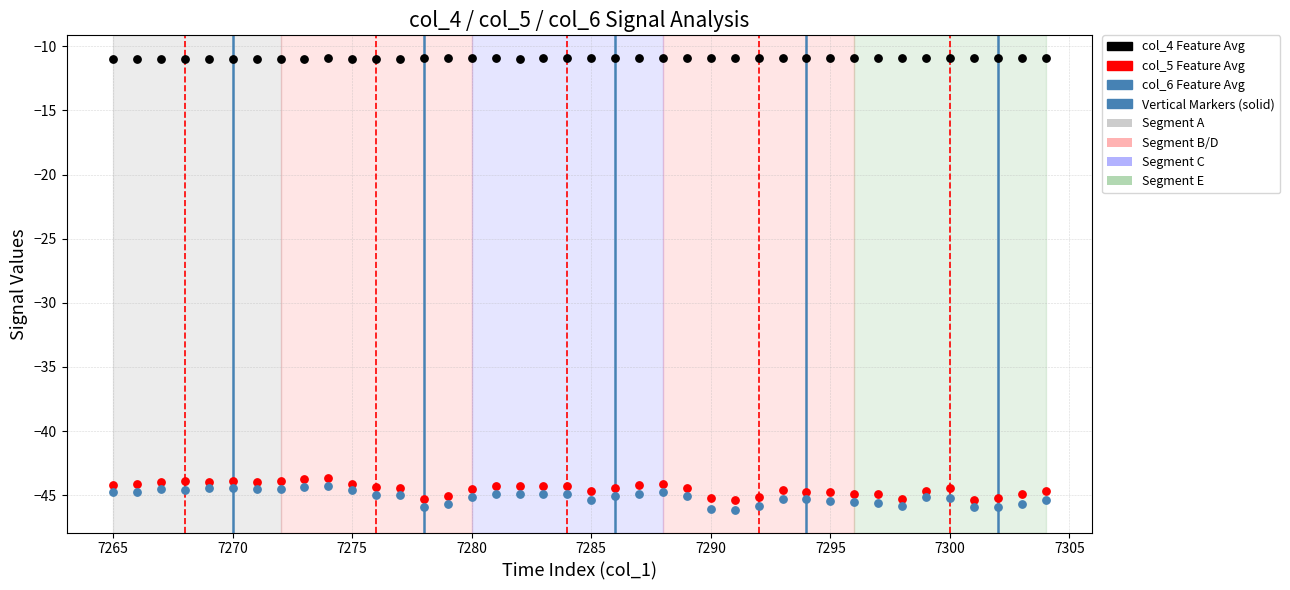

Across all data points, what is the range of Y values (max minus min)?

35.2